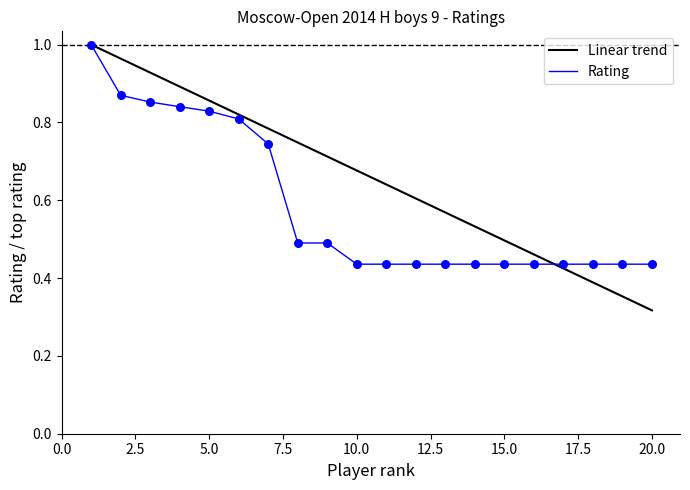

Which series has the largest range (max minus min)?

Linear trend